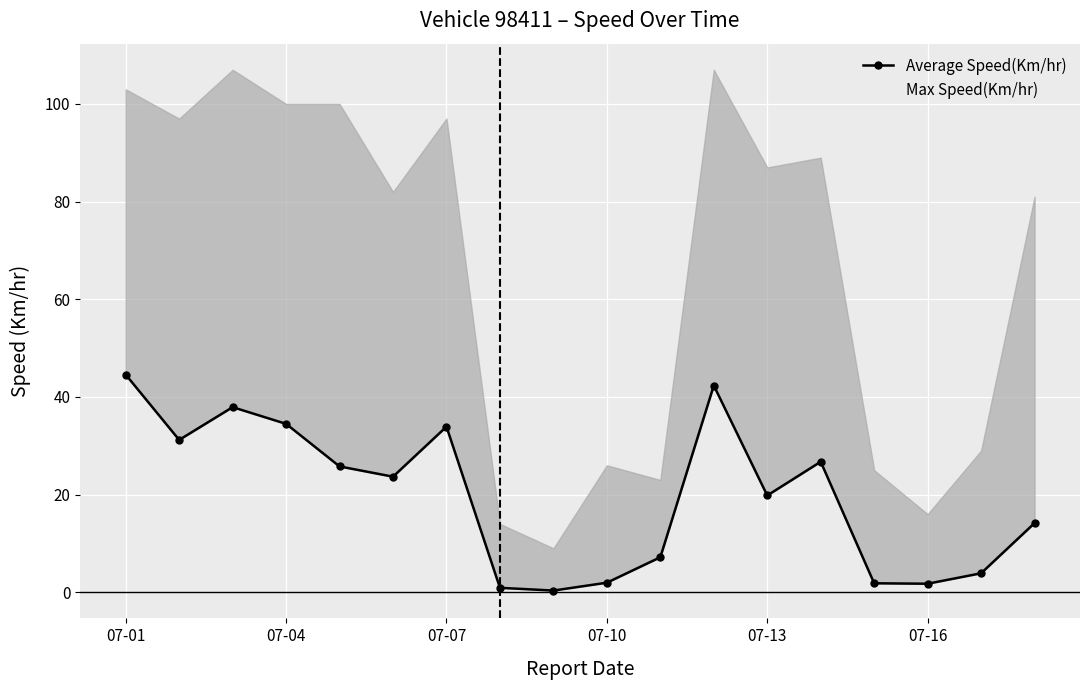

Is it true that Average Speed(Km/hr) equals 49.8 at 07-04?

False